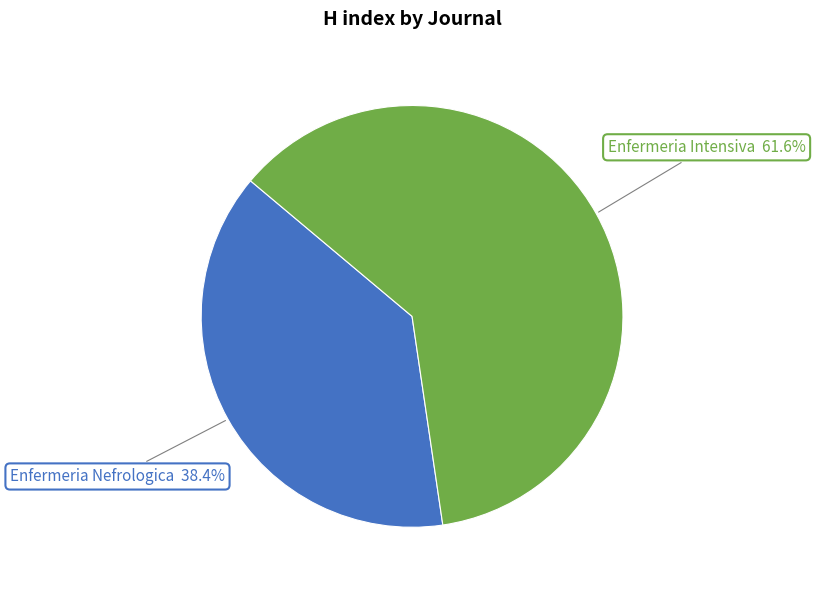

Is there a majority slice in this chart?

Yes